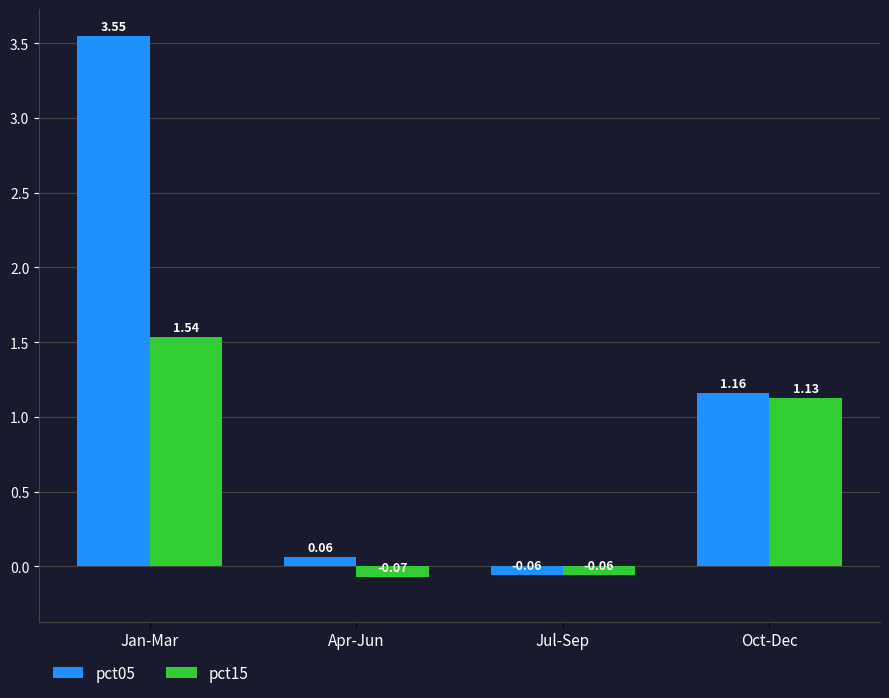

At which label is pct05 closest to 1?

Oct-Dec